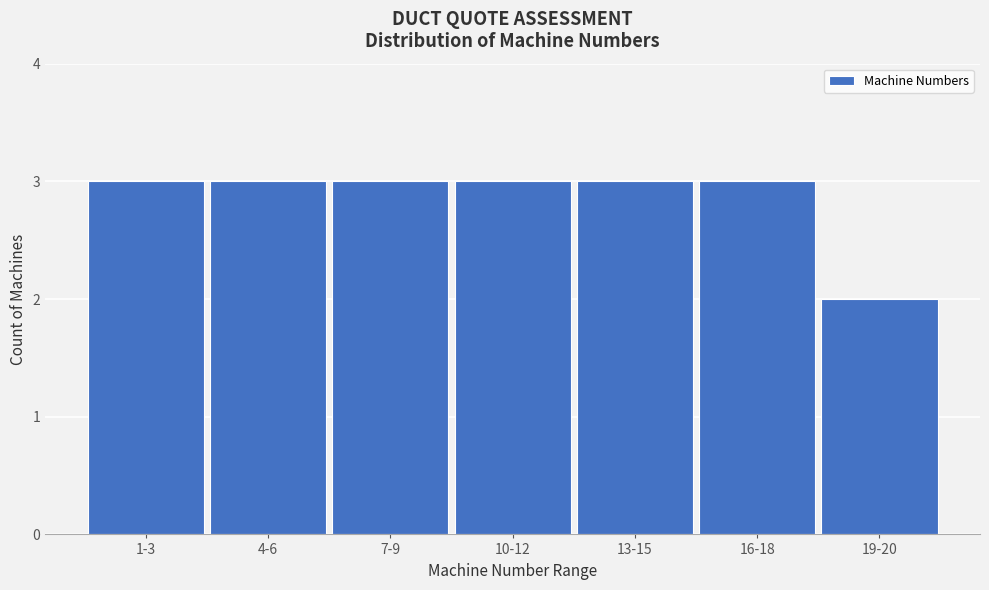

Reading left to right, extract all data points from this chart.

3	3	3	3	3	3	2